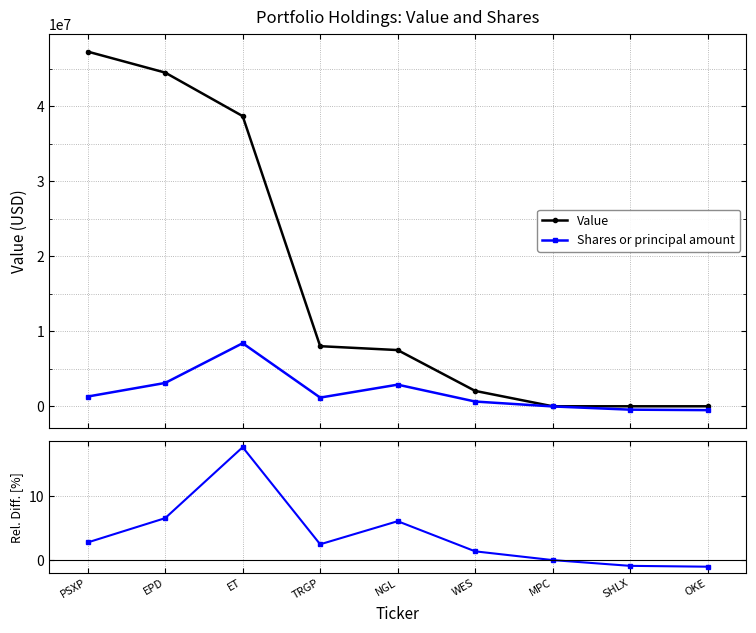

How many interior local valleys does the Shares or principal amount series have?

1